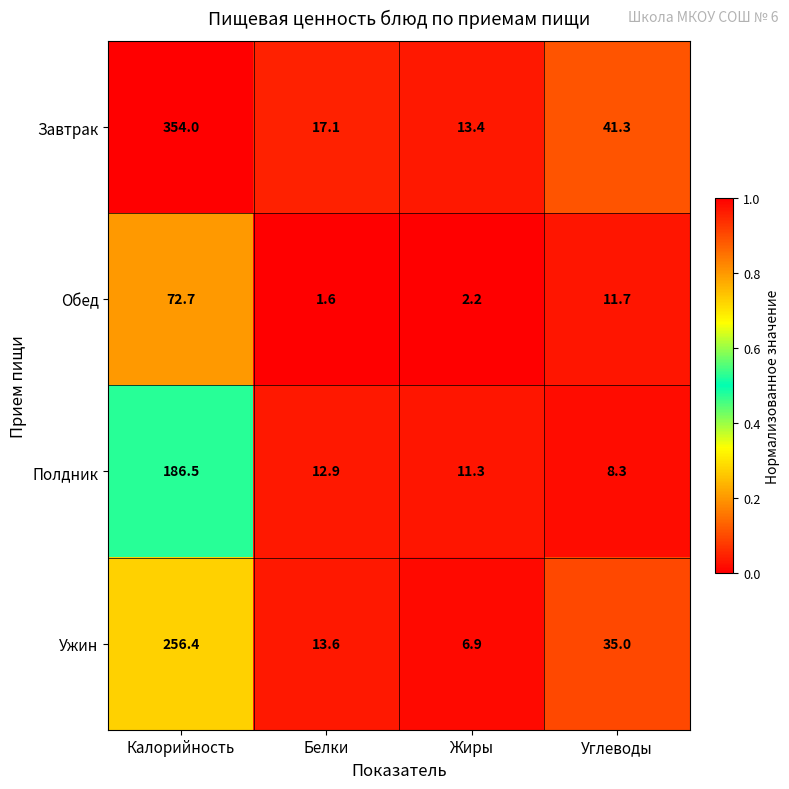

Which label corresponds to the largest value in the chart?

Калорийность